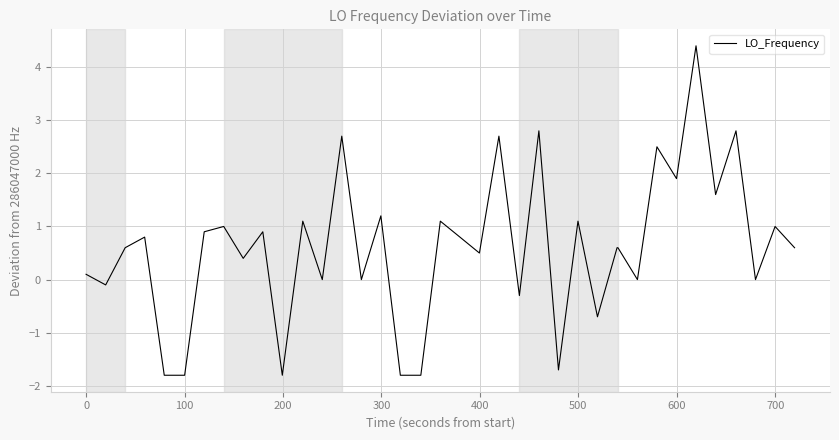

How many distinct data groups are displayed?

1